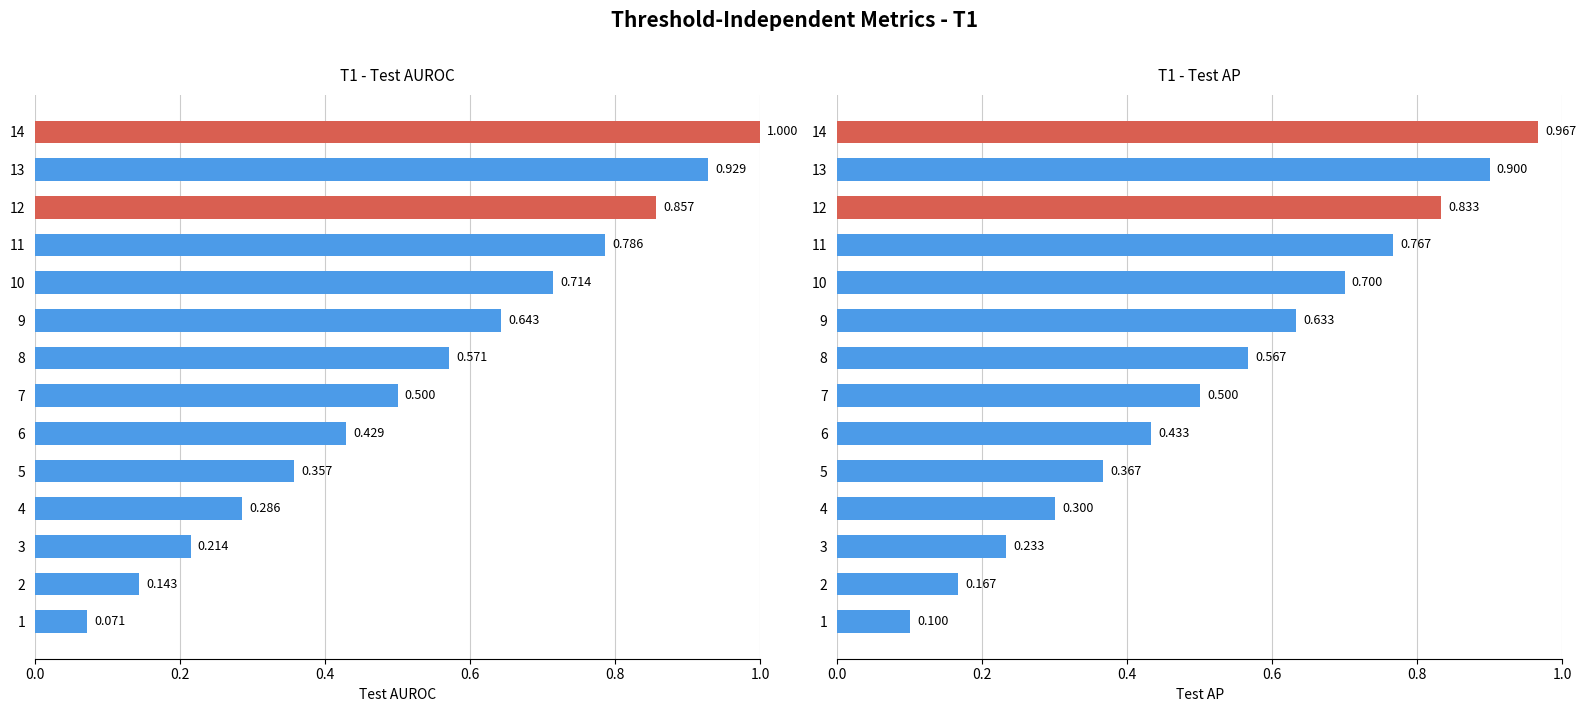

The Test AUROC series shows 0.9 at 13. True or false?

True